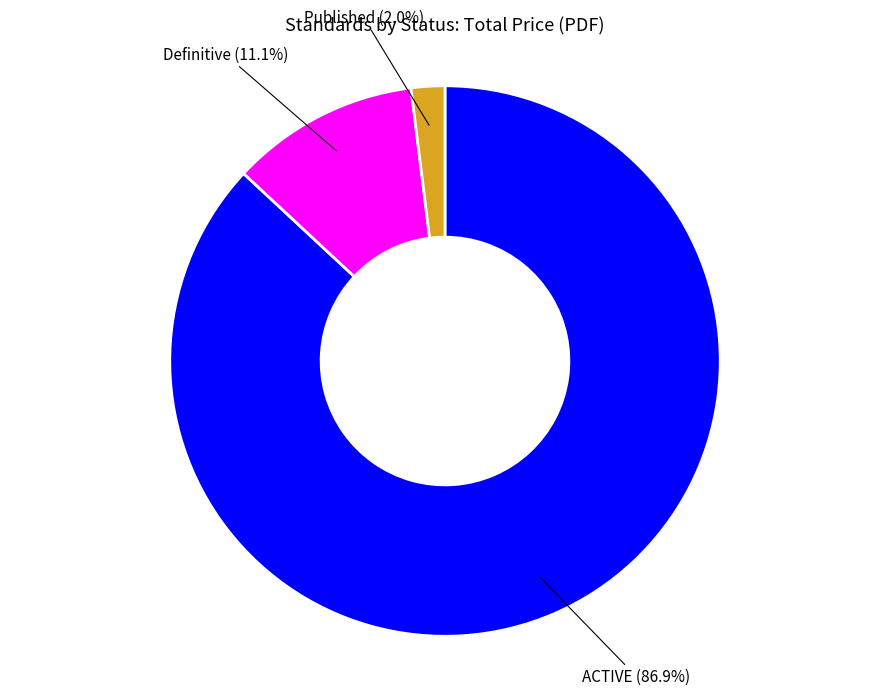

Is there a majority slice in this chart?

Yes